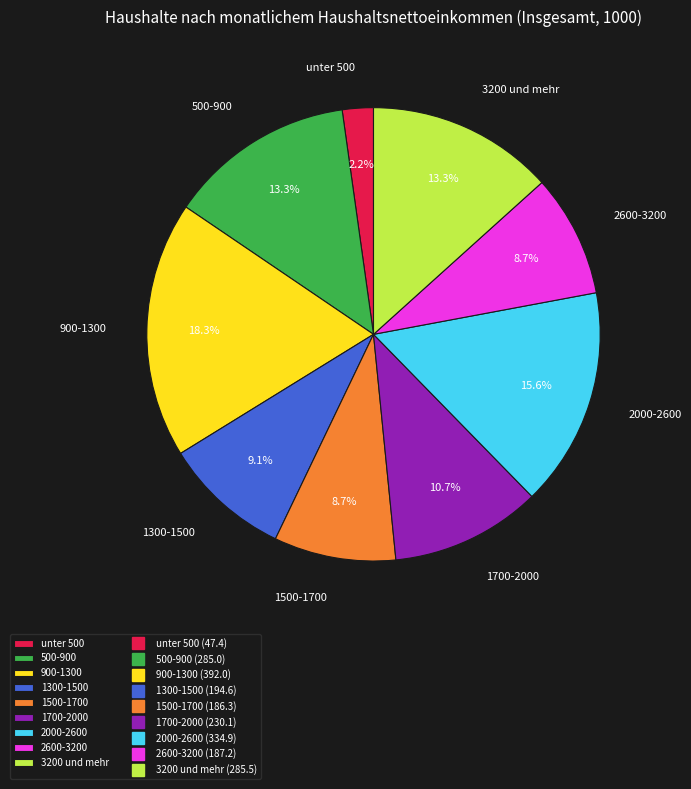

To the nearest percent, what is the difference between the largest and smallest slice percentages?

16%